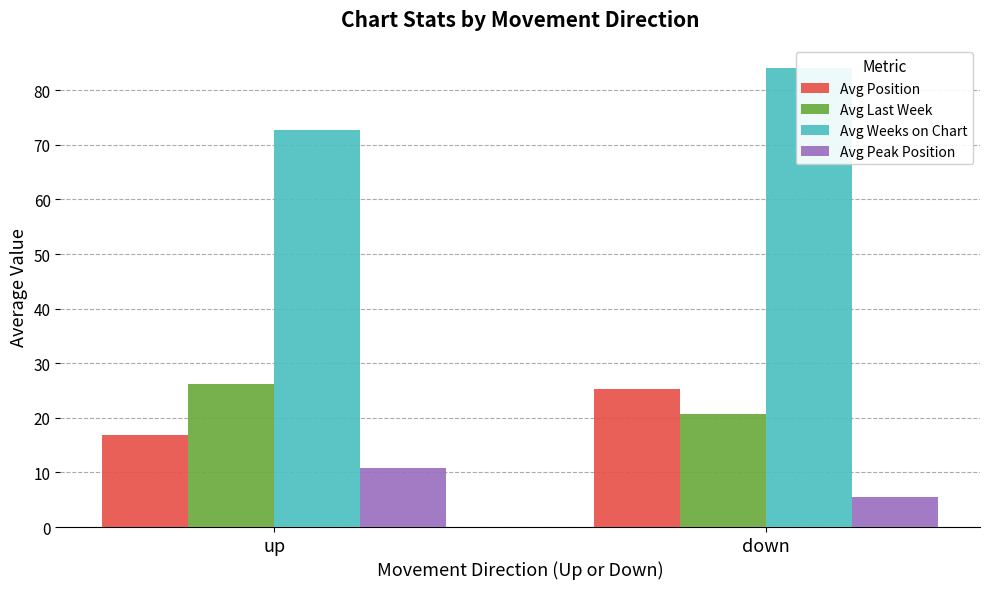

At down, list the series in order from smallest to largest.

Avg Peak Position, Avg Last Week, Avg Position, Avg Weeks on Chart